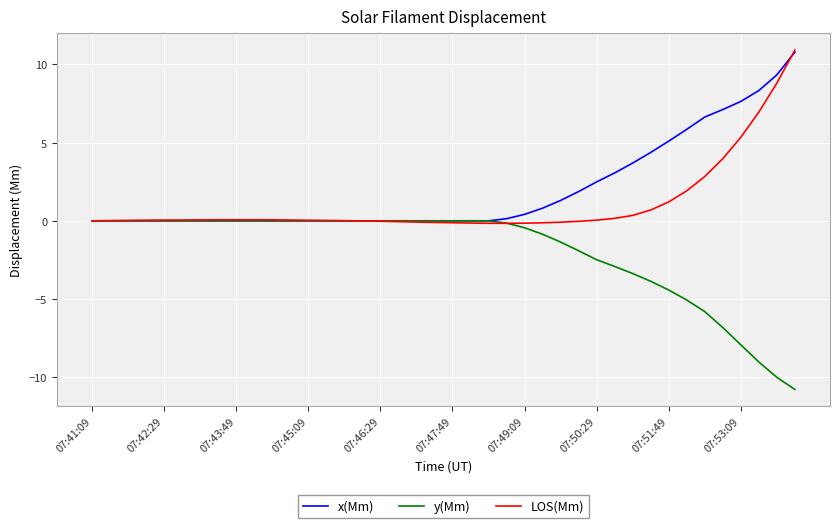

Rank the series by their average value, from highest to lowest.

x(Mm), LOS(Mm), y(Mm)